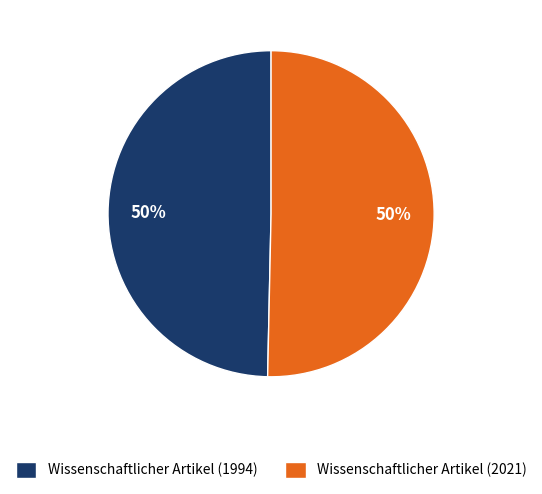

What percentage is the Wissenschaftlicher Artikel (1994) slice, to the nearest percent?

50%